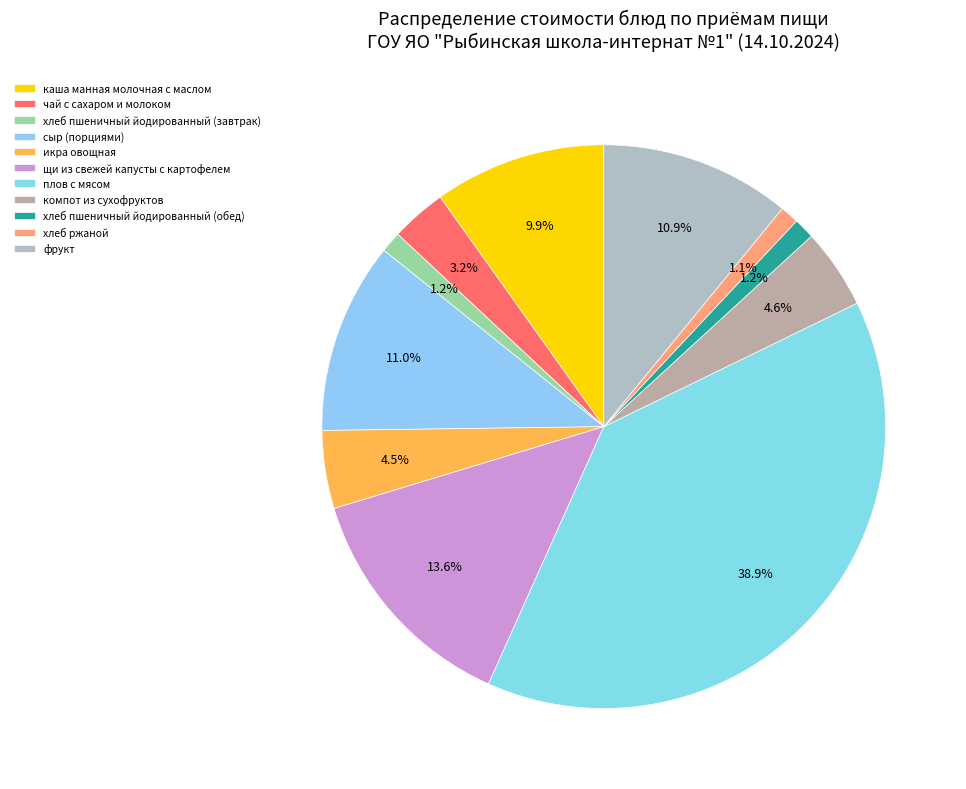

Is the sum of каша манная молочная с маслом and хлеб пшеничный йодированный (завтрак) greater than half?

No